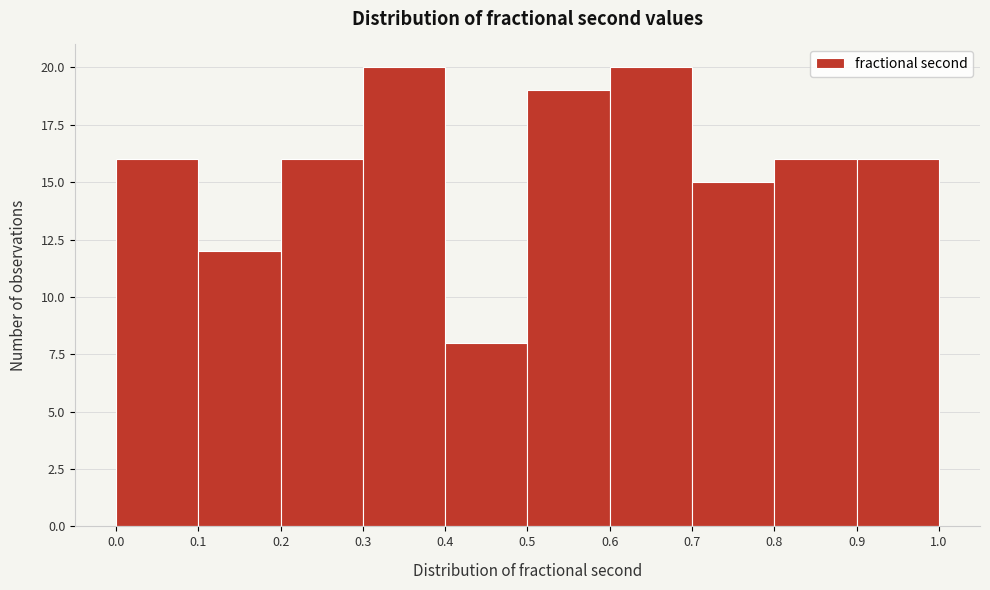

Reading left to right, transcribe this chart: for each bar, give the range it covers on the x-axis and its height. The values are not printed on the chart, so give them approximately, as read against the axis.

0.0 to 0.1: 16
0.1 to 0.2: 12
0.2 to 0.3: 16
0.3 to 0.4: 20
0.4 to 0.5: 8
0.5 to 0.6: 19
0.6 to 0.7: 20
0.7 to 0.8: 15
0.8 to 0.9: 16
0.9 to 1.0: 16